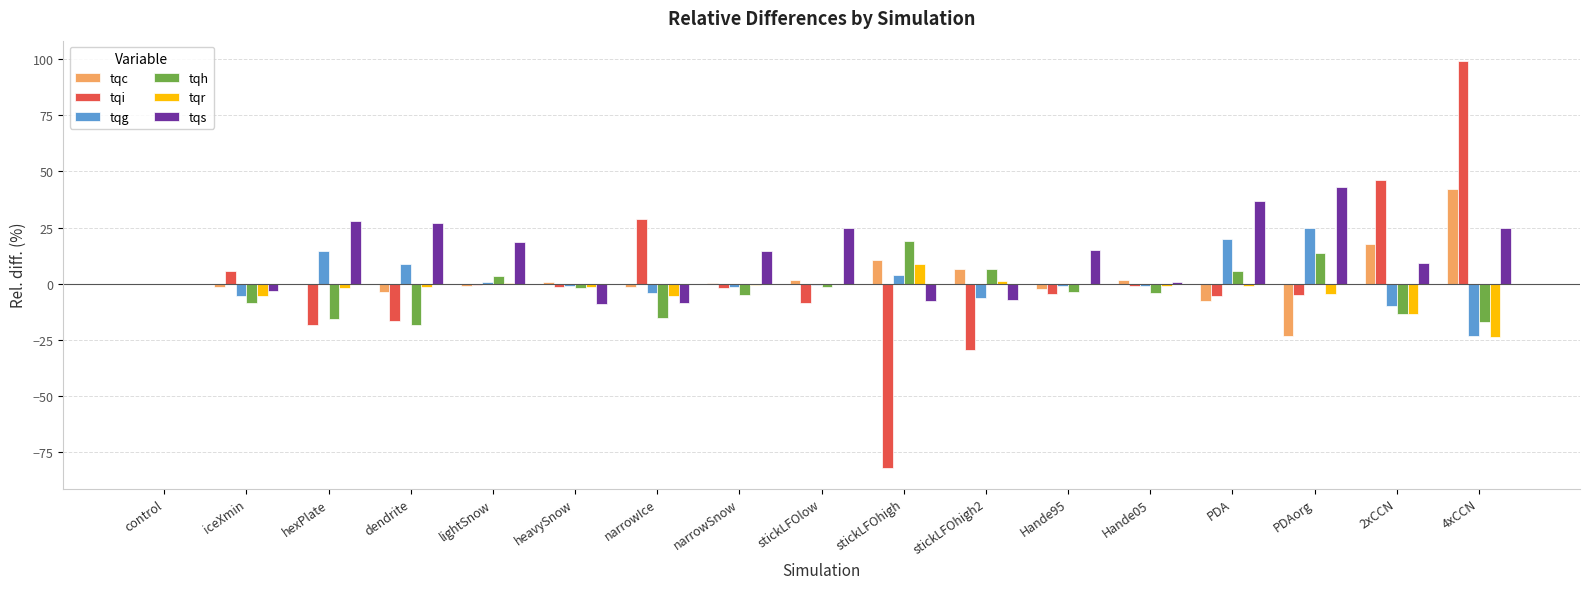

How many groups of bars are there?

17